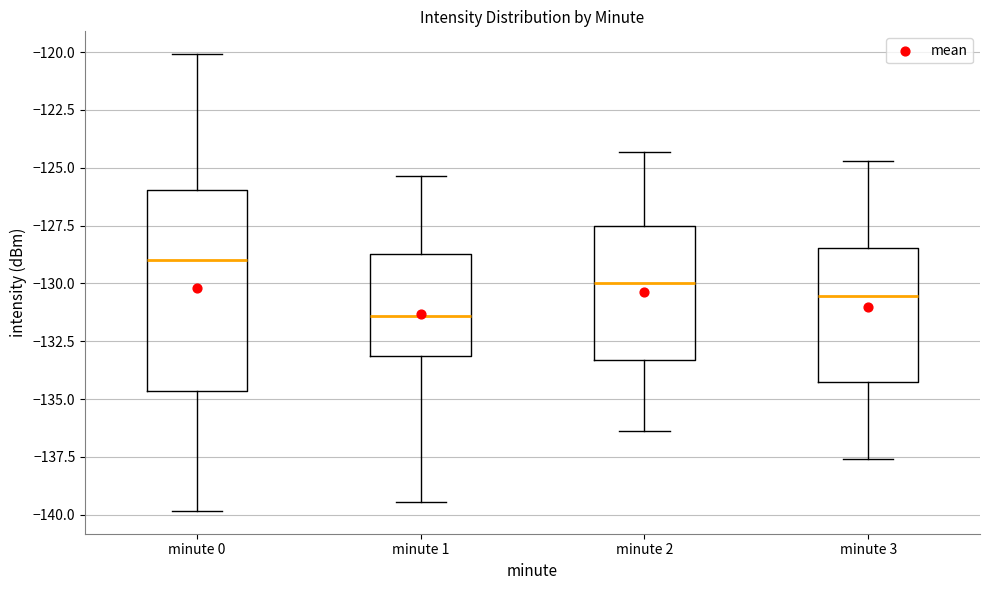

Where is the upper edge of the box for minute 3 on the y-axis? The values are not printed on the chart, so give them approximately, as read against the axis.

-128.5